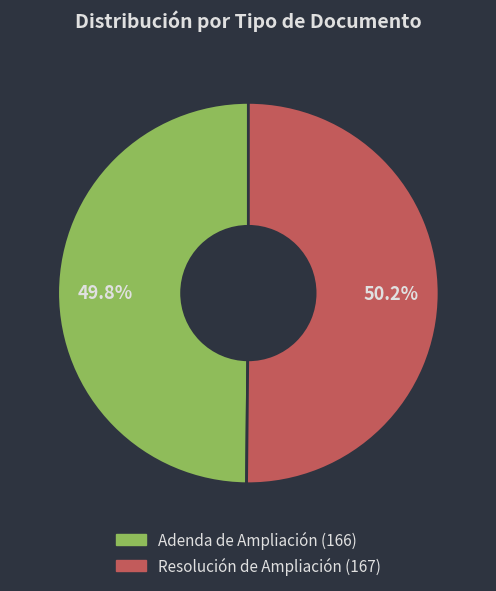

How many slices are in this pie chart?

2